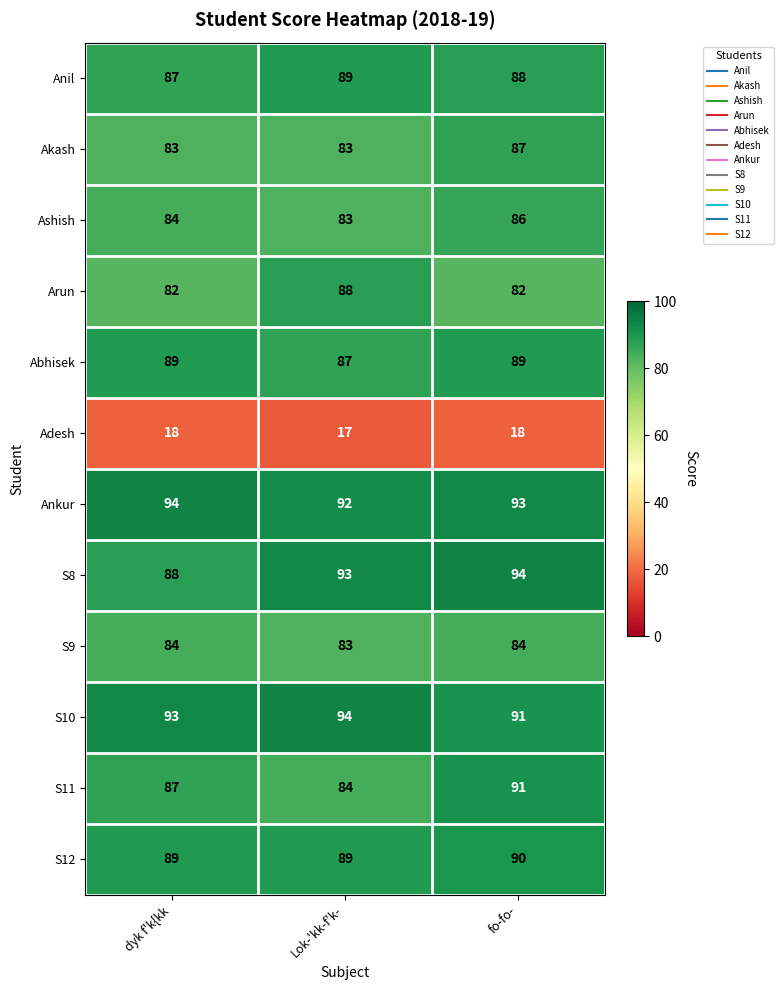

What is the approximate value of Abhisek at Lok-'kk-f'k-?

87